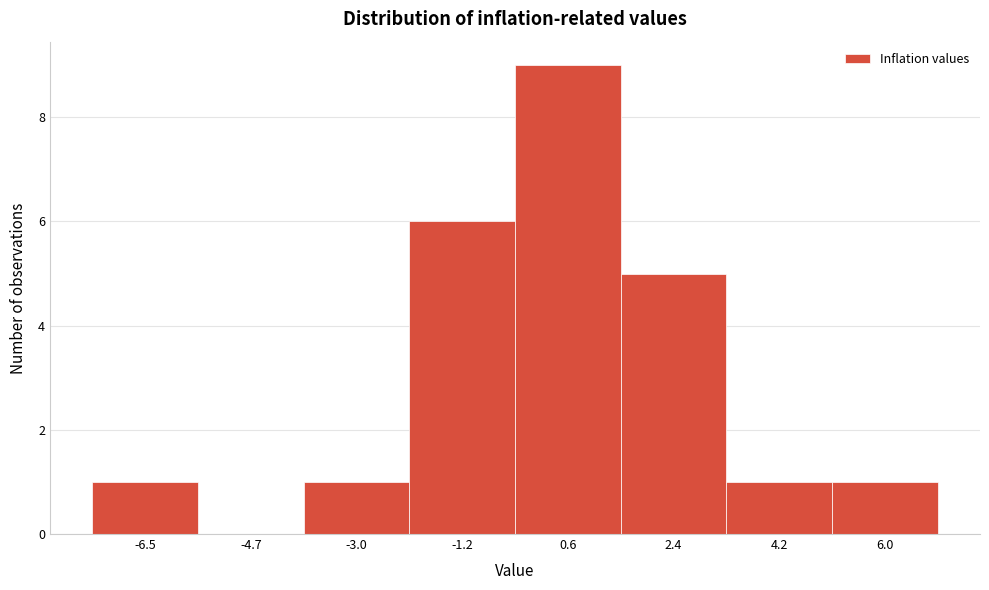

Reading left to right, extract all data points from this chart.

-6.5=1	-4.7=0	-3.0=1	-1.2=6	0.6=9	2.4=5	4.2=1	6.0=1